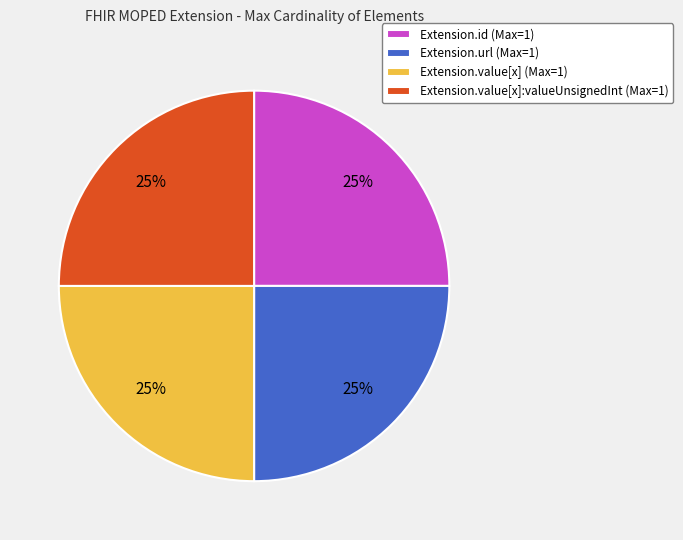

What is the ratio of the value at Extension.value[x]:valueUnsignedInt (Max=1) to the value at Extension.url (Max=1)?

1.0